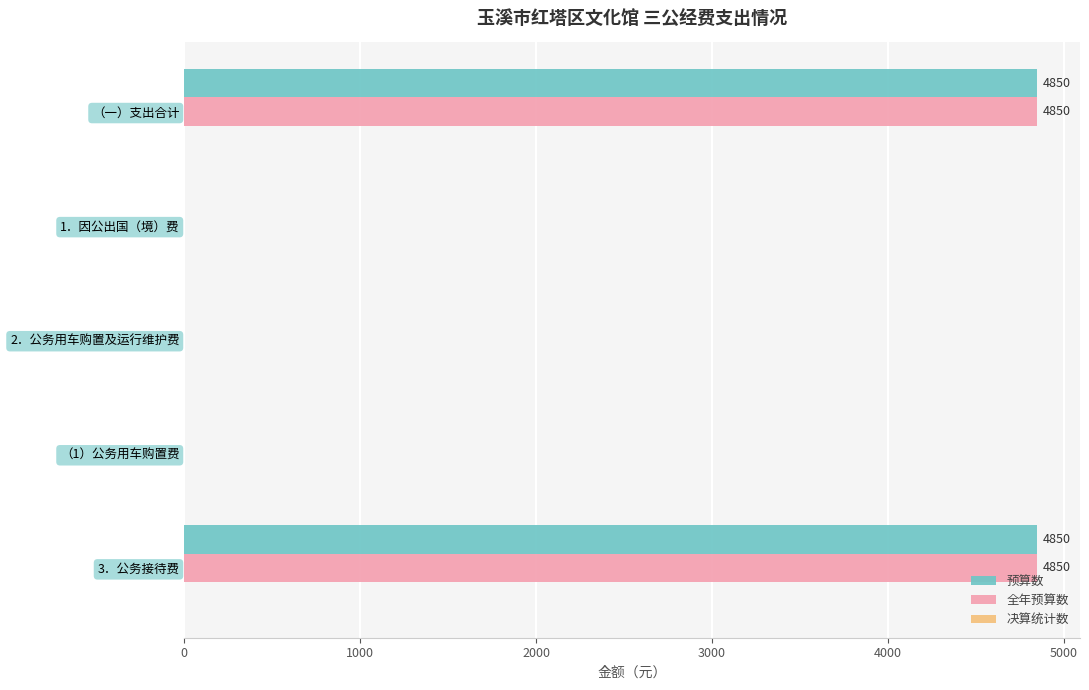

The value of 全年预算数 at 3．公务接待费 is 4850. True or false?

True